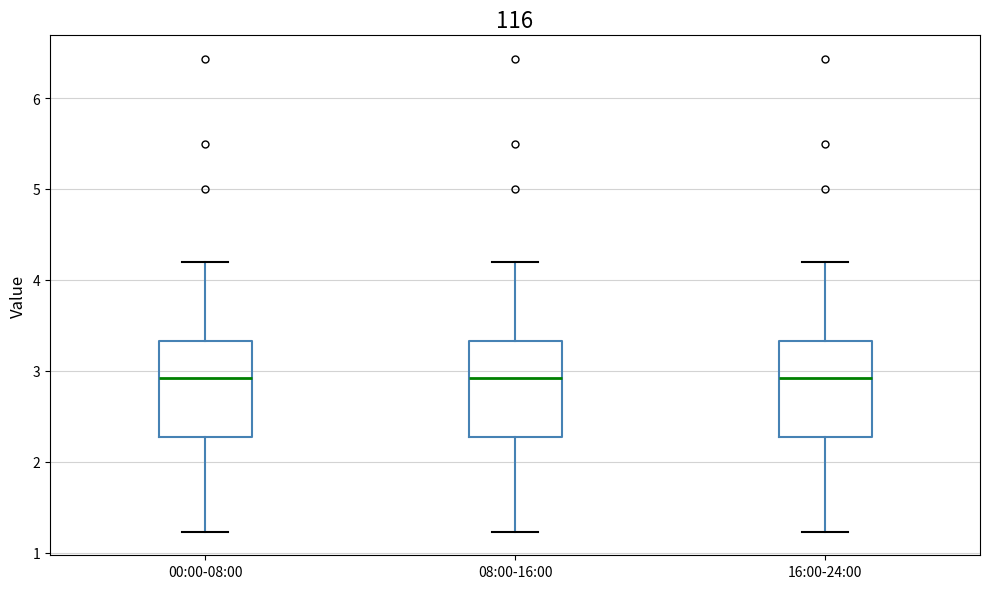

Reading left to right, transcribe this box plot: for each box, give where its median line is, the range the box spans, and where its two whiskers end, as read against the y-axis. The values are not printed on the chart, so give them approximately, as read against the axis.

00:00-08:00: median 2.9, box 2.3 to 3.3, whiskers 1.2 to 4.2
08:00-16:00: median 2.9, box 2.3 to 3.3, whiskers 1.2 to 4.2
16:00-24:00: median 2.9, box 2.3 to 3.3, whiskers 1.2 to 4.2